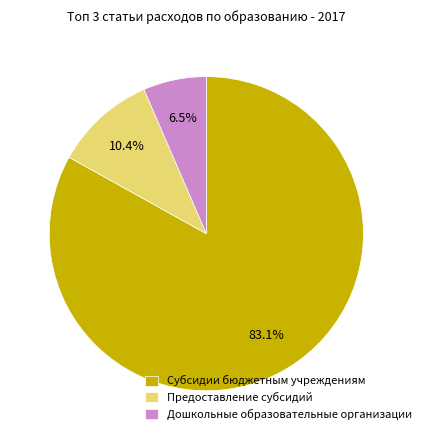

Does Предоставление субсидий represent more than half of the total?

No